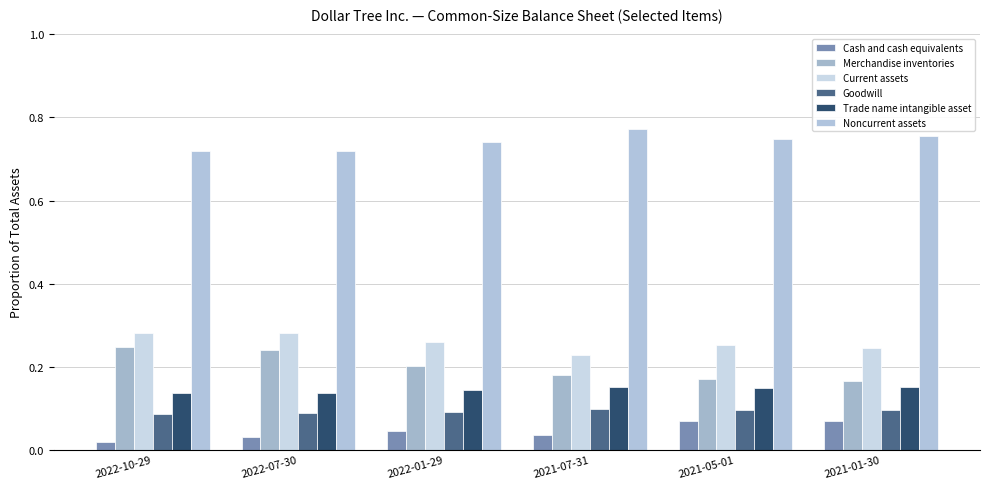

At 2021-01-30, list the series in order from smallest to largest.

Cash and cash equivalents, Goodwill, Trade name intangible asset, Merchandise inventories, Current assets, Noncurrent assets